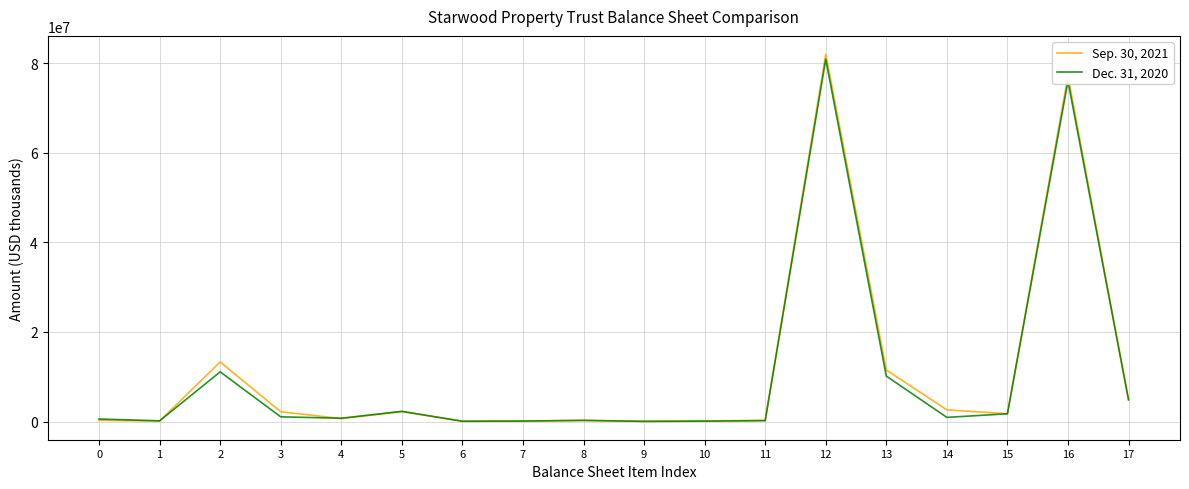

List the series in order of their overall mean, lowest first.

Dec. 31, 2020, Sep. 30, 2021